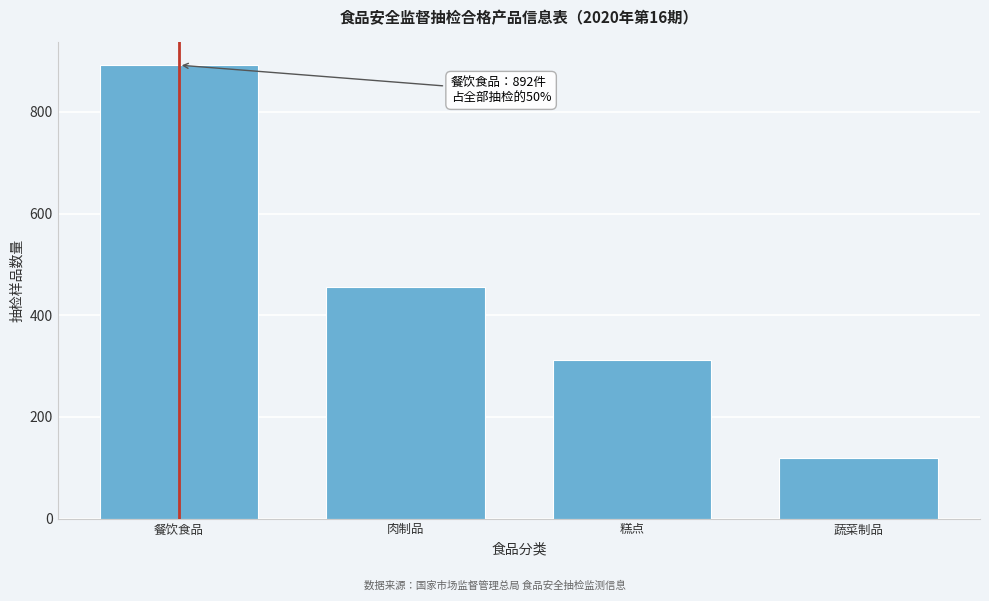

Reading left to right, transcribe all the data shown in this chart.

餐饮食品=892	肉制品=456	糕点=312	蔬菜制品=120